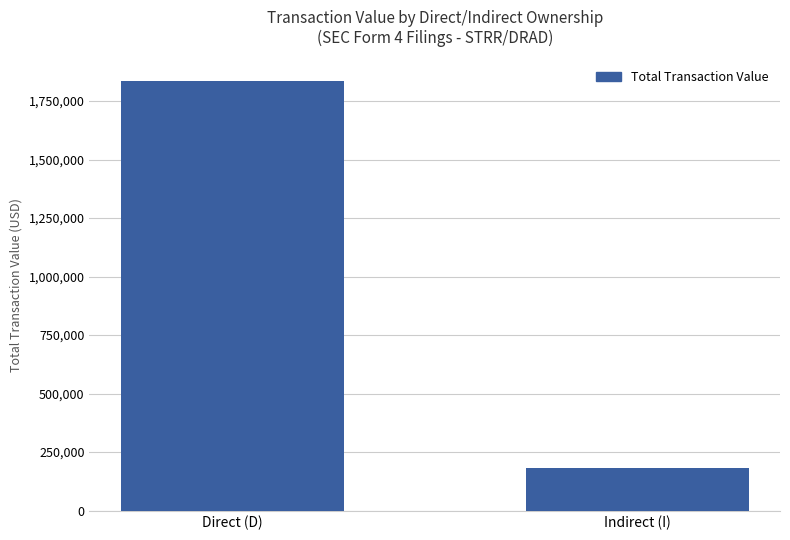

Where is the data nearest to the value 1009682?

Indirect (I)